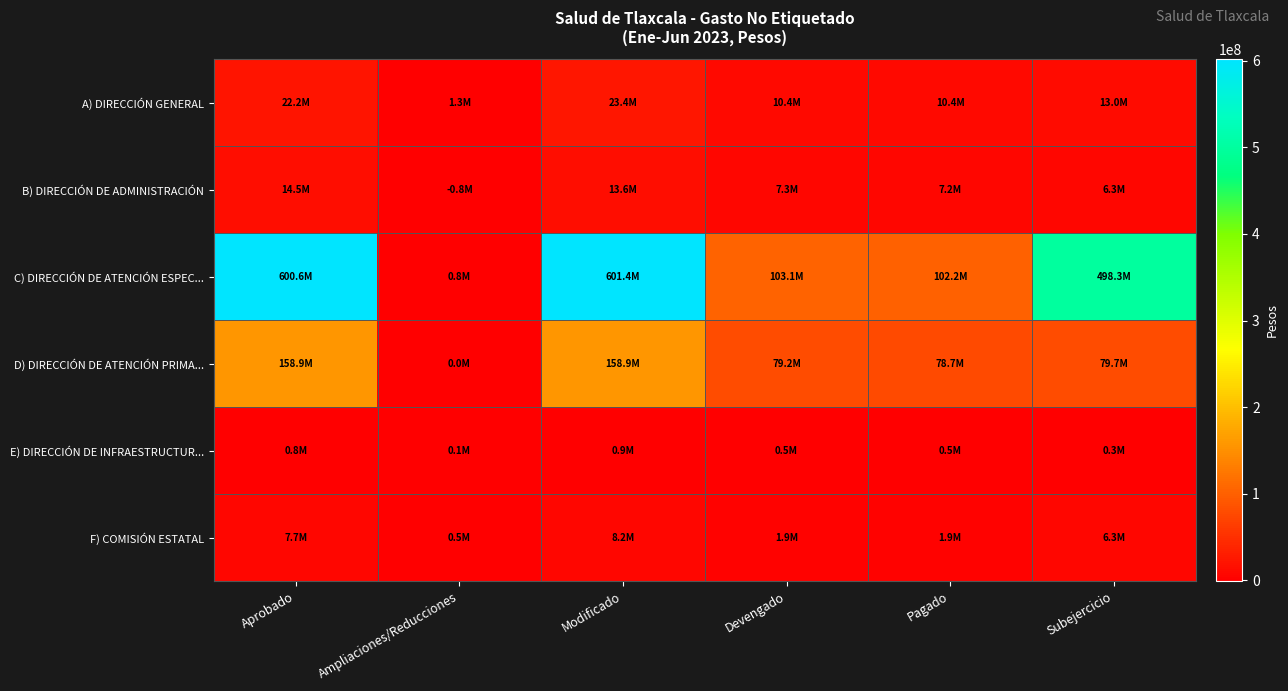

Between Pagado and Subejercicio, which is larger?

Subejercicio